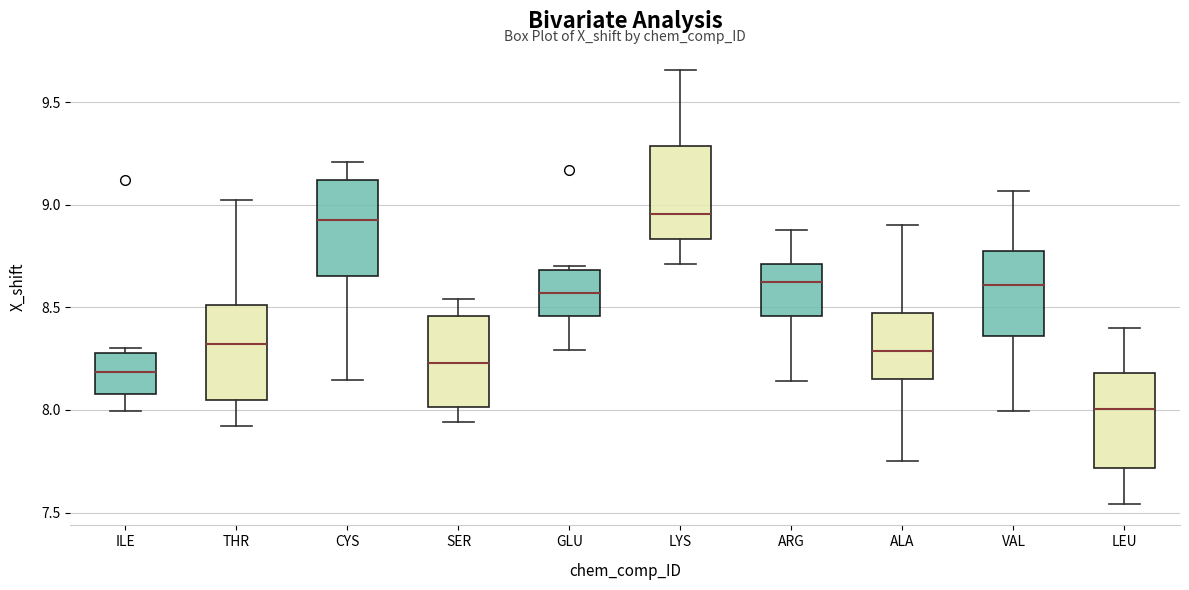

Where is the upper edge of the box for CYS on the y-axis? The values are not printed on the chart, so give them approximately, as read against the axis.

9.10